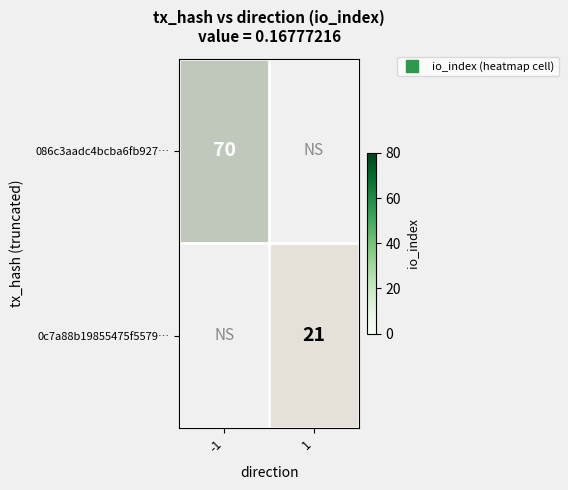

What is the difference between the 086c3aadc4bcba6fb927… values at 1 and -1?

1